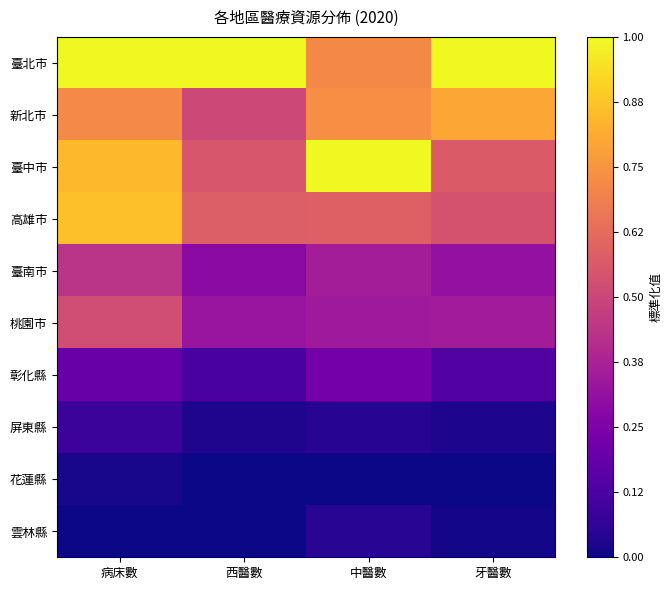

Which series has the largest total across all categories?

臺北市